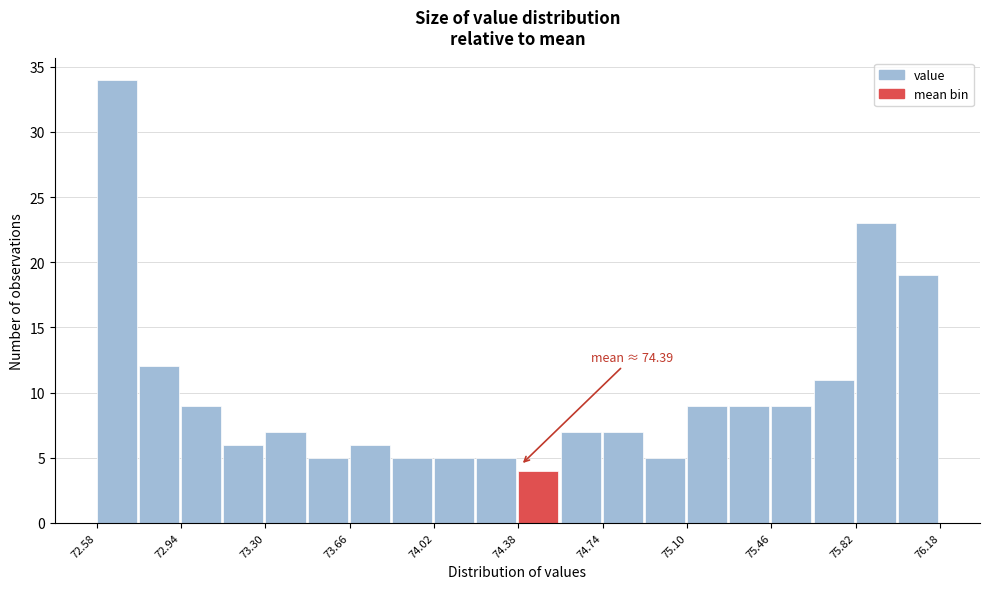

Read against the x-axis, roughly where is the centre of the tallest bar?

72.65